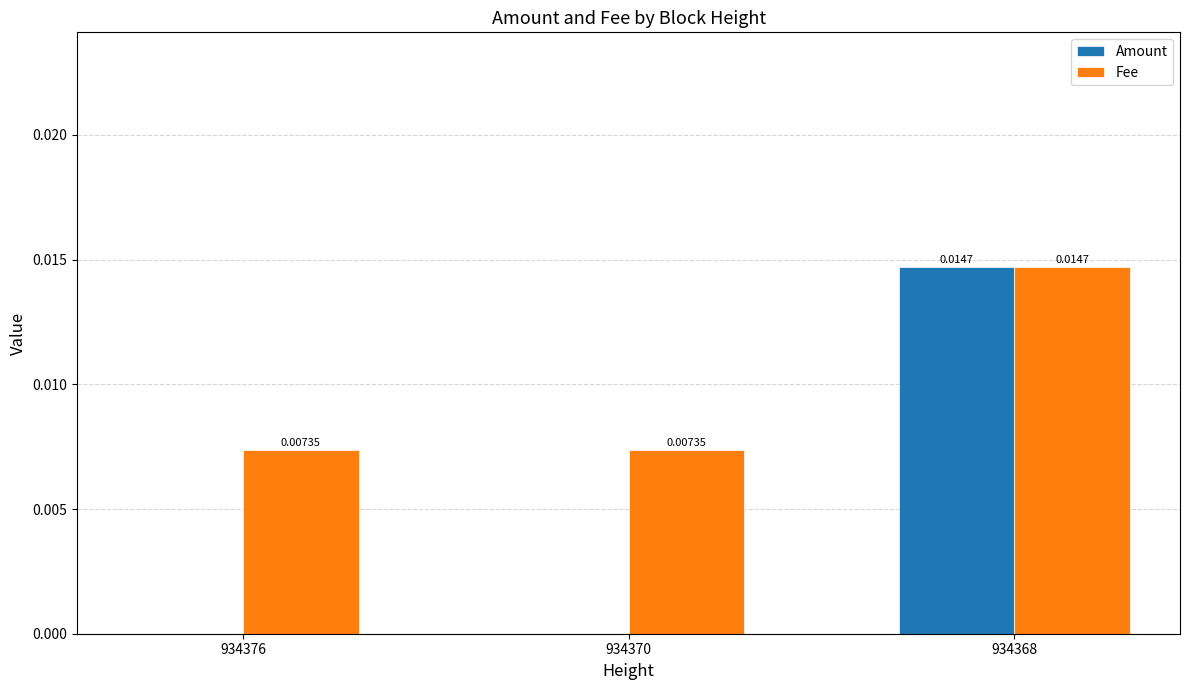

What are all the series names shown in the legend?

Amount, Fee